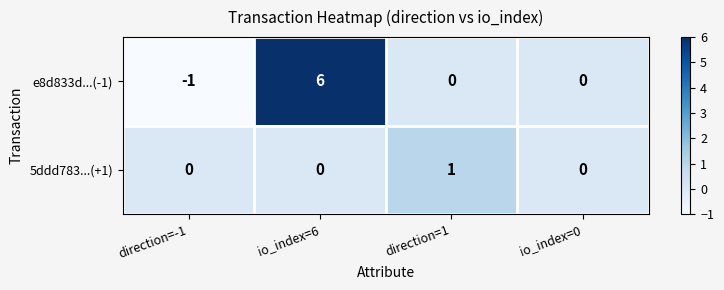

Reading right to left, list all the values displayed in this chart.

e8d833d...(-1): 0	0	6	-1
5ddd783...(+1): 0	1	0	0